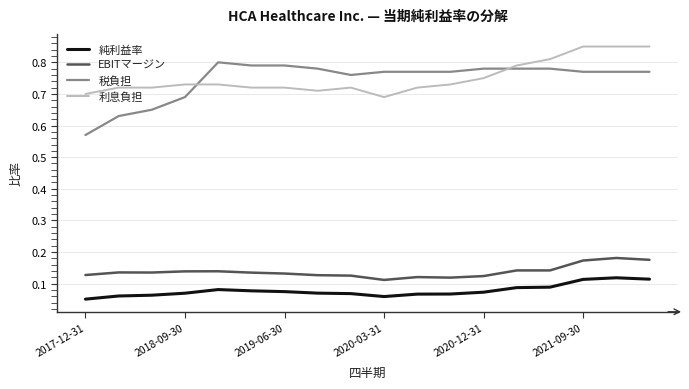

Rank the series by their maximum value, from highest to lowest.

利息負担, 税負担, EBITマージン, 純利益率